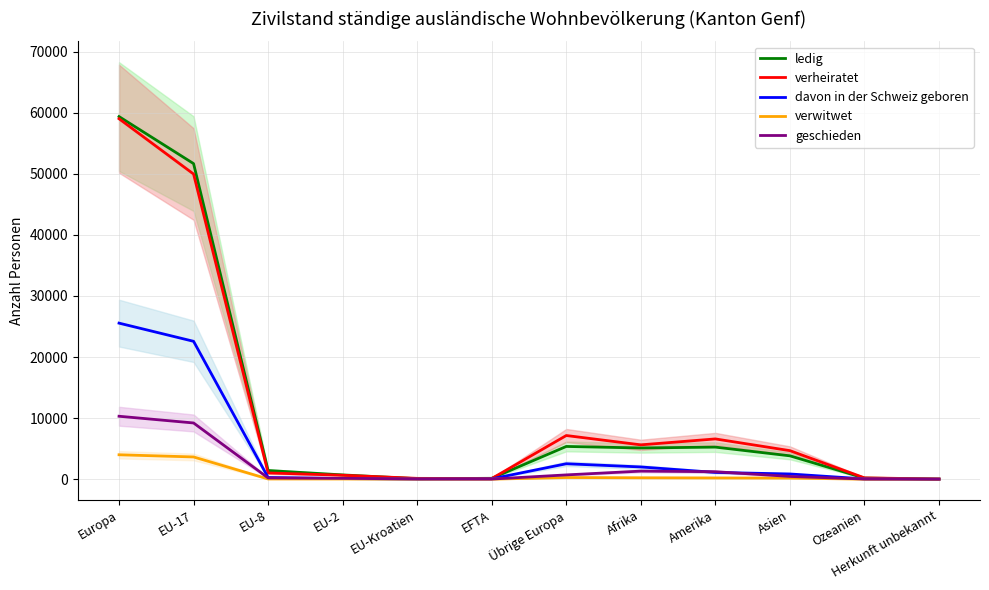

What is the label of the 3rd point from the left?

EU-8